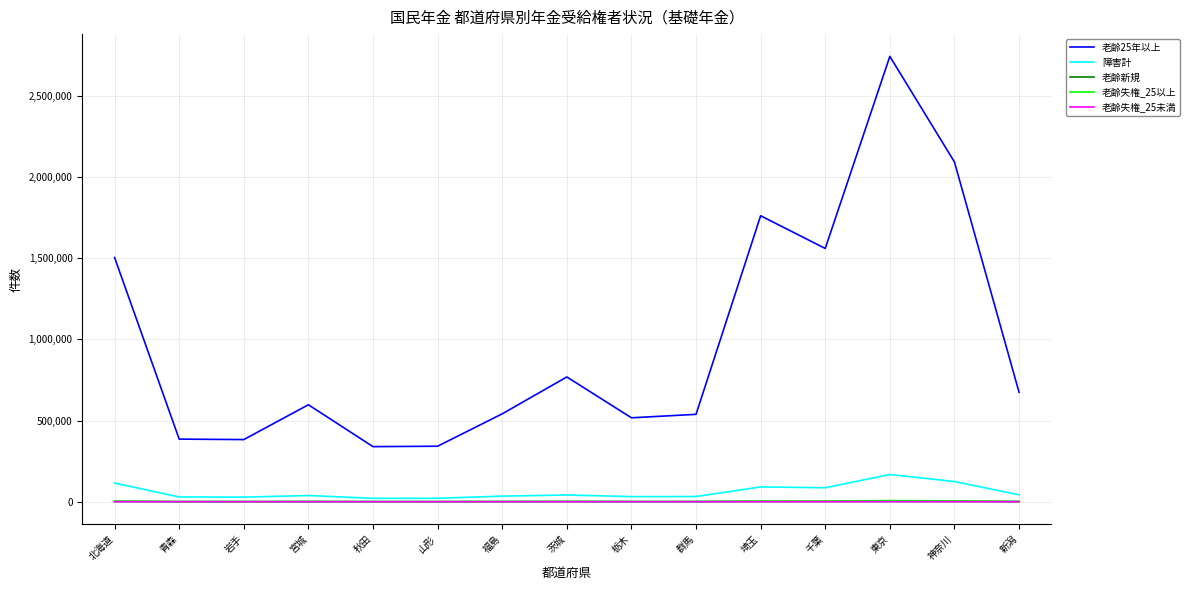

True or false: 老齢25年以上 and 老齢失権_25未満 intersect in this chart.

False